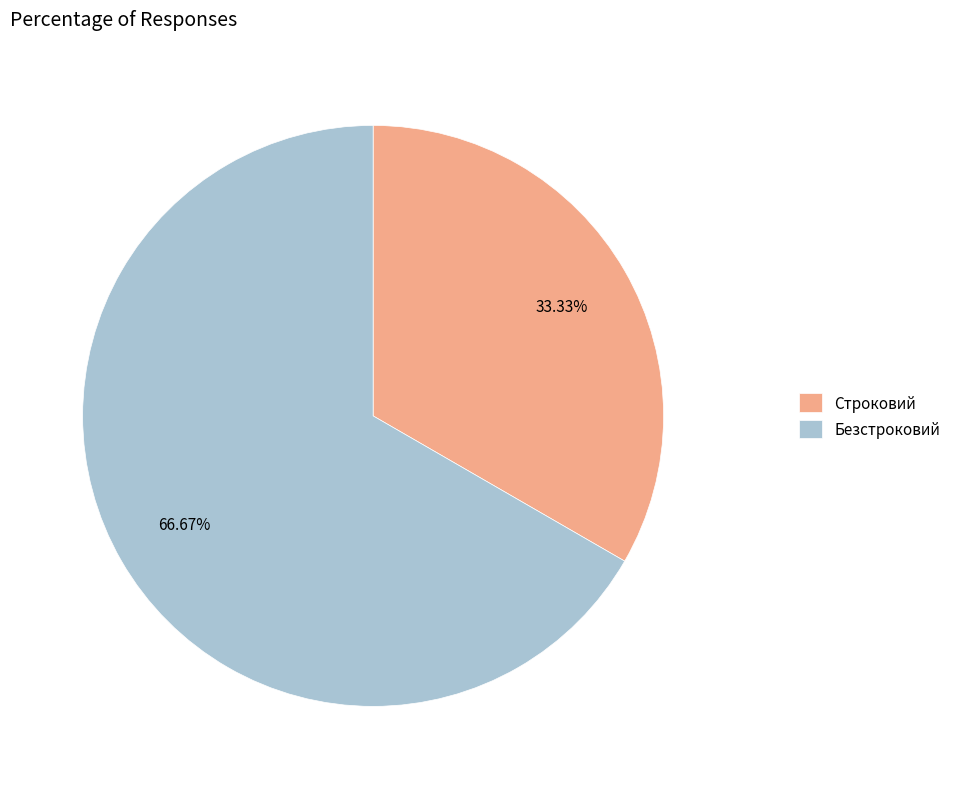

True or false: Строковий accounts for 24% of the total.

False